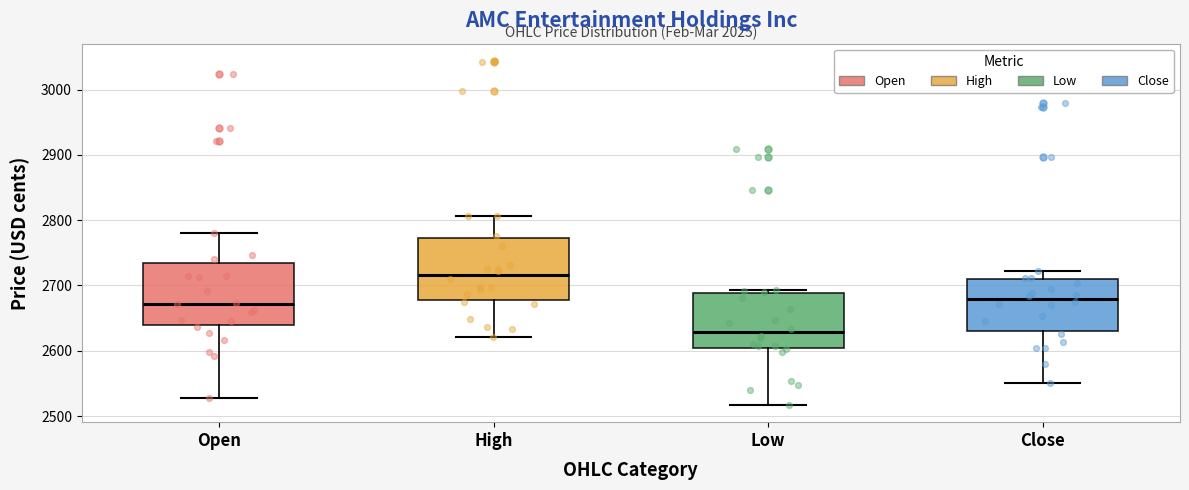

Where is the upper edge of the box for High on the y-axis? The values are not printed on the chart, so give them approximately, as read against the axis.

2770